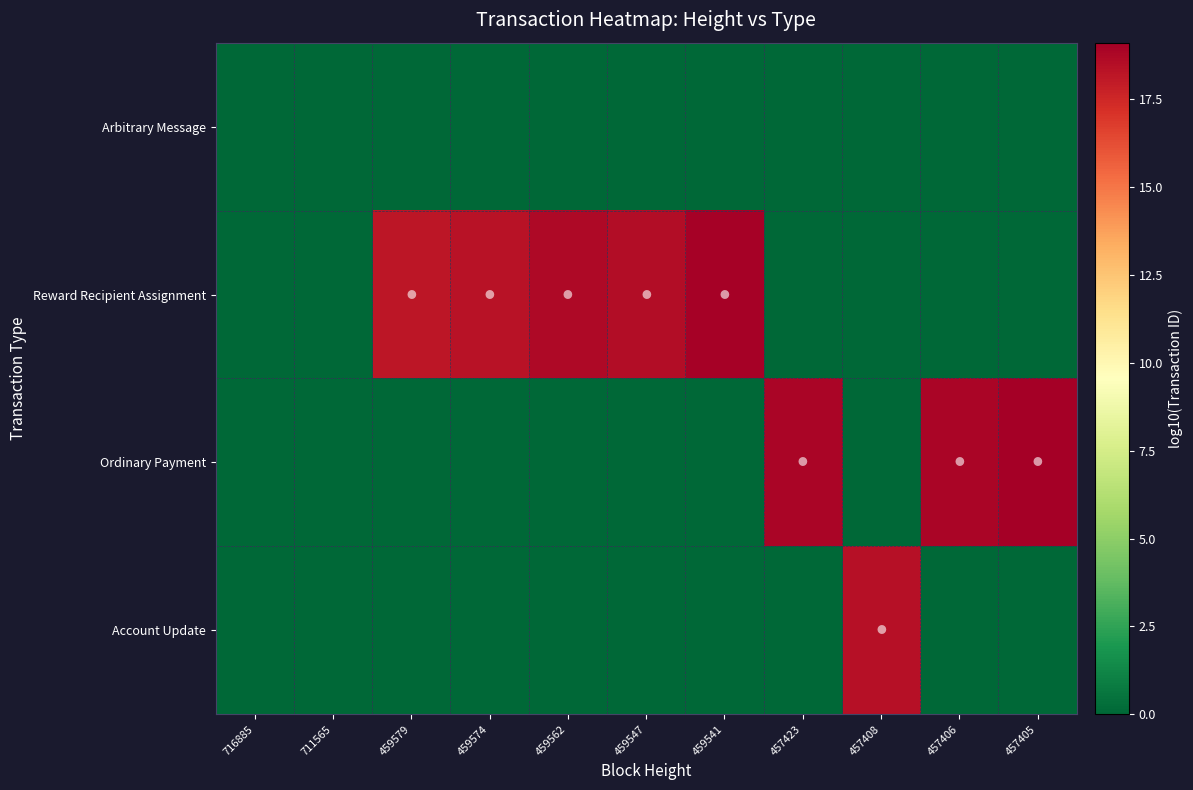

At how many categories does at least one series exceed 0?

9